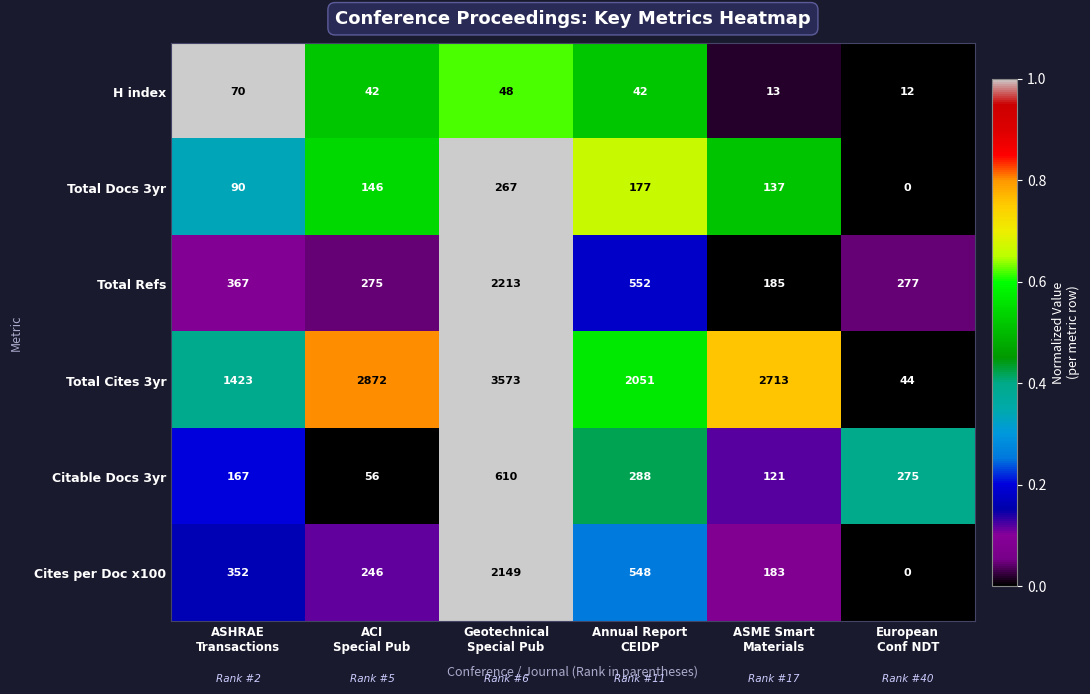

What is the sum of all Cites per Doc x100 values?

3478